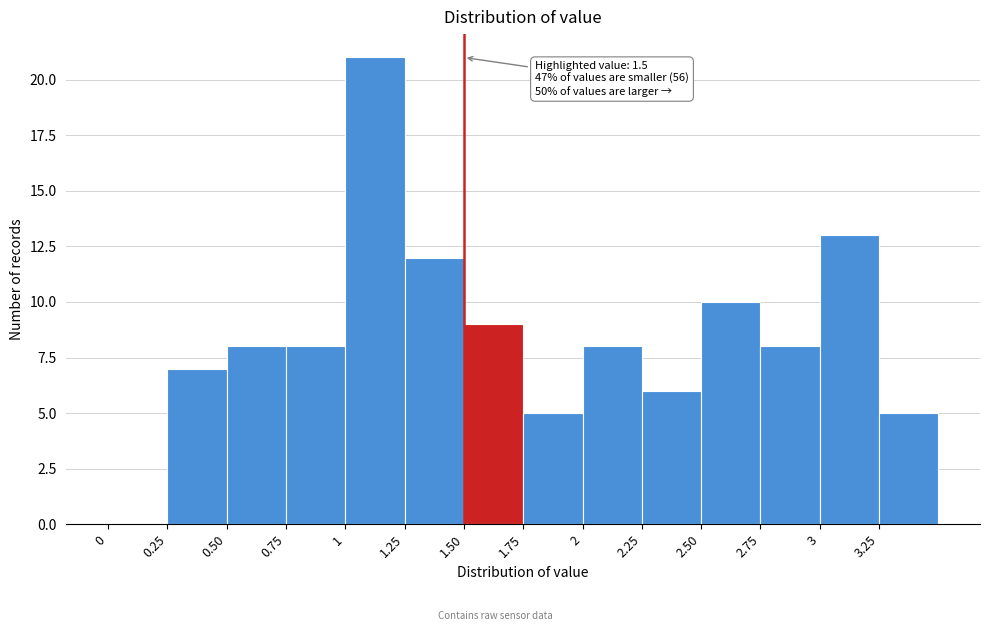

Which range on the x-axis has the tallest bar?

1.00 to 1.25